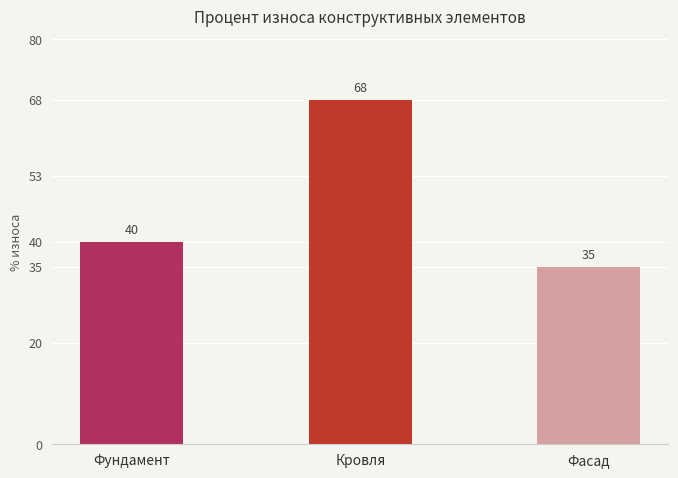

What is the change in value from Кровля to Фасад?

-33